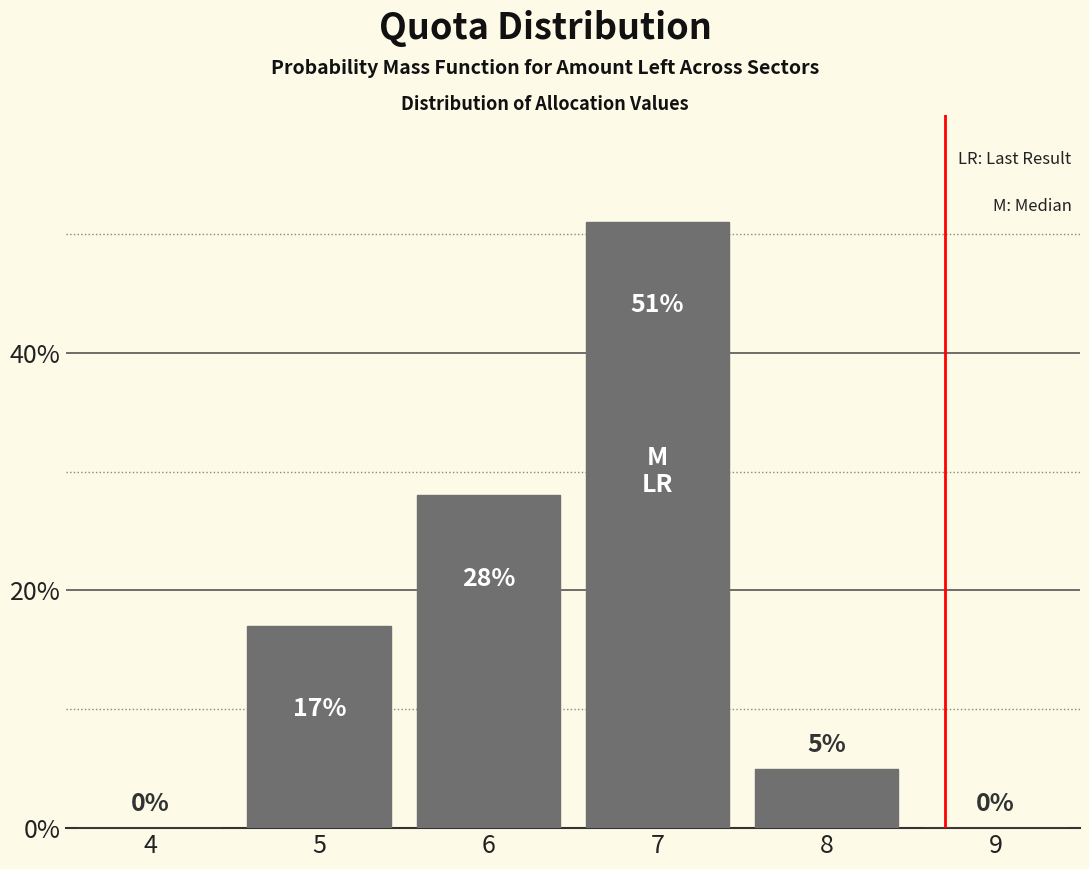

Reading left to right, transcribe all the data shown in this chart.

4=0	5=17	6=28	7=51	8=5	9=0